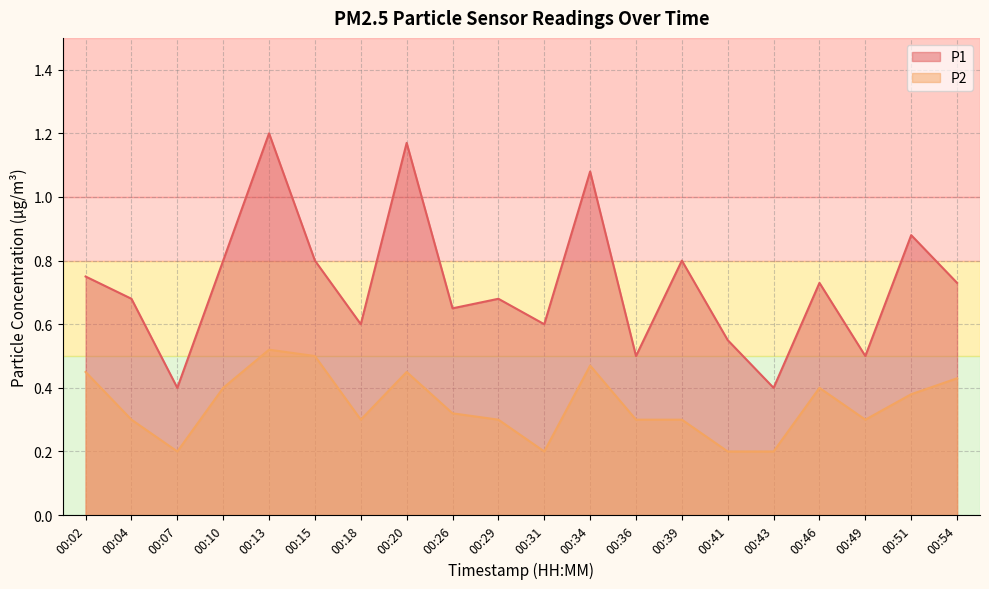

True or false: P2 has a value of 0.2 at 00:34.

False